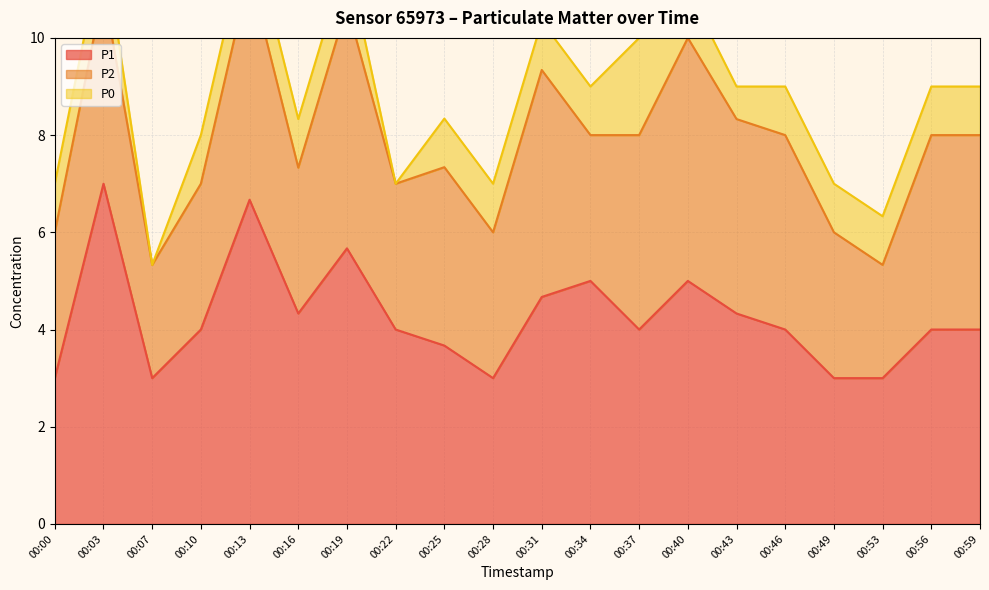

Which series changed the most between 00:40 and 00:53?

P2